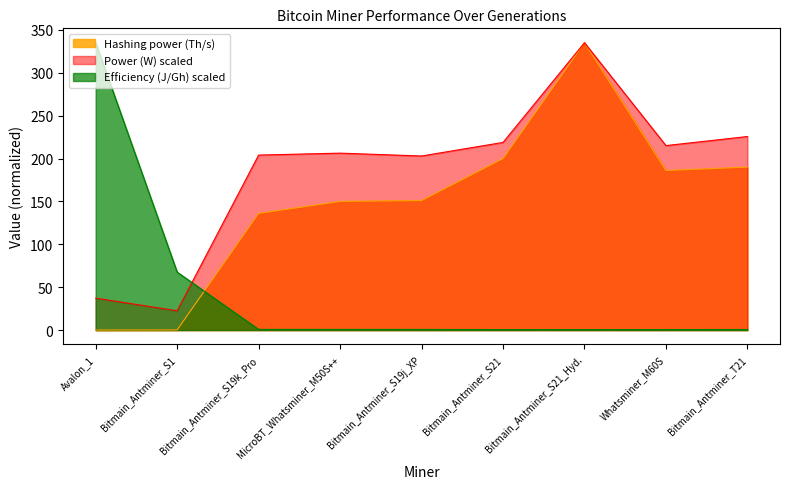

How many intersections are there between Power (W) and Efficiency (J/Gh)?

1